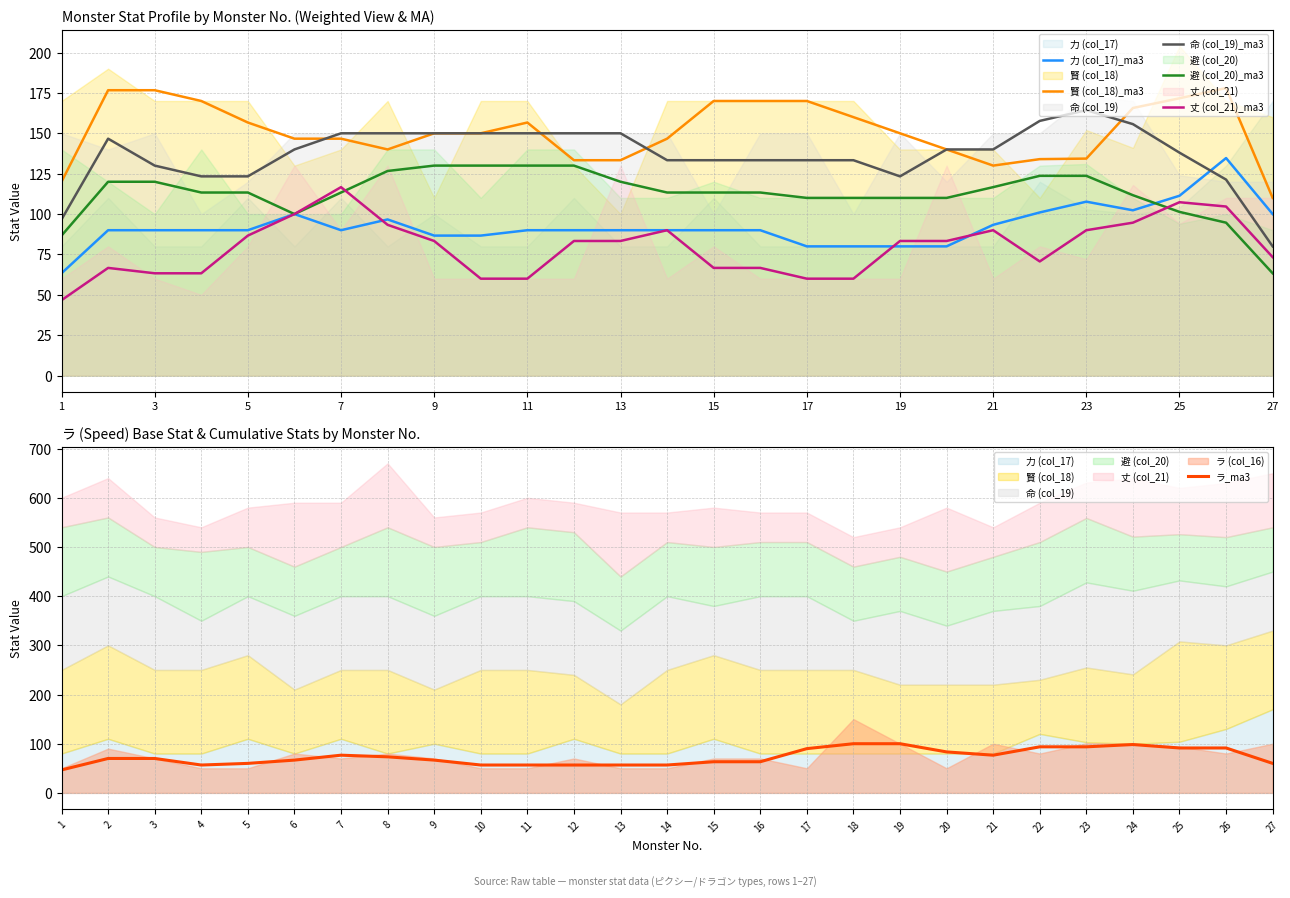

True or false: 賢 (col_18)_ma3 has more than 2 points higher than both neighbors.

False